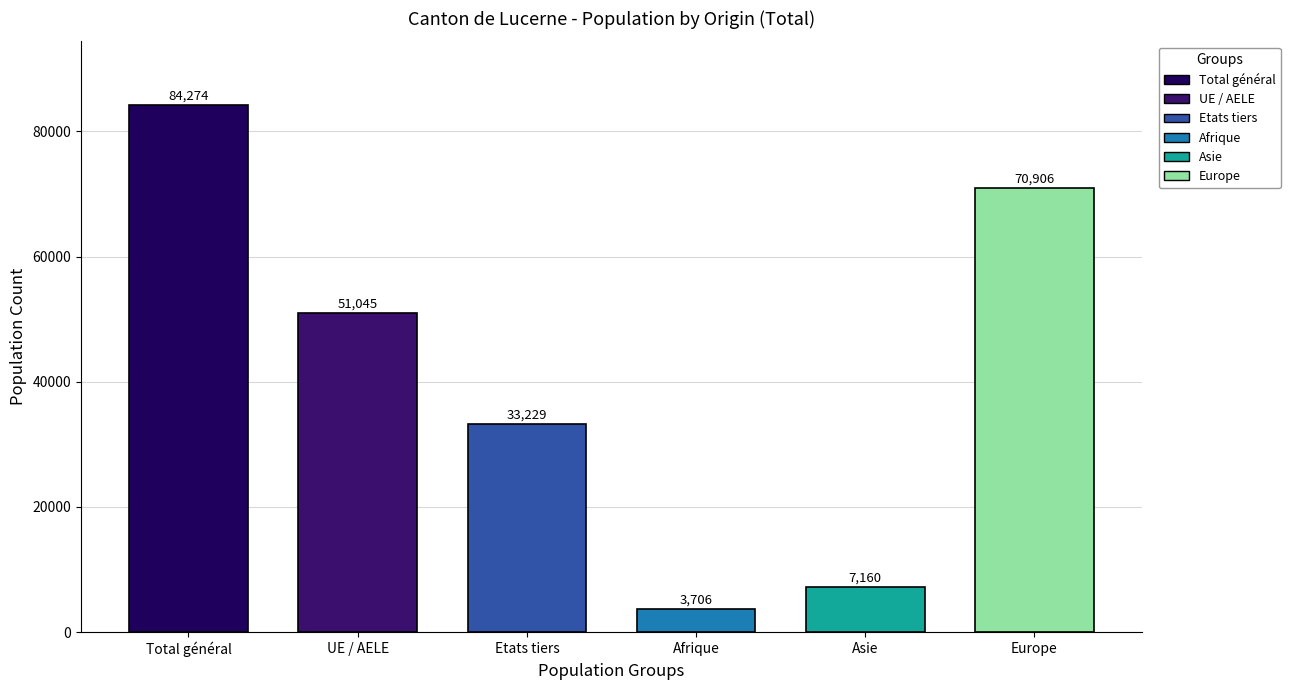

Which series has the widest spread of values?

Total général